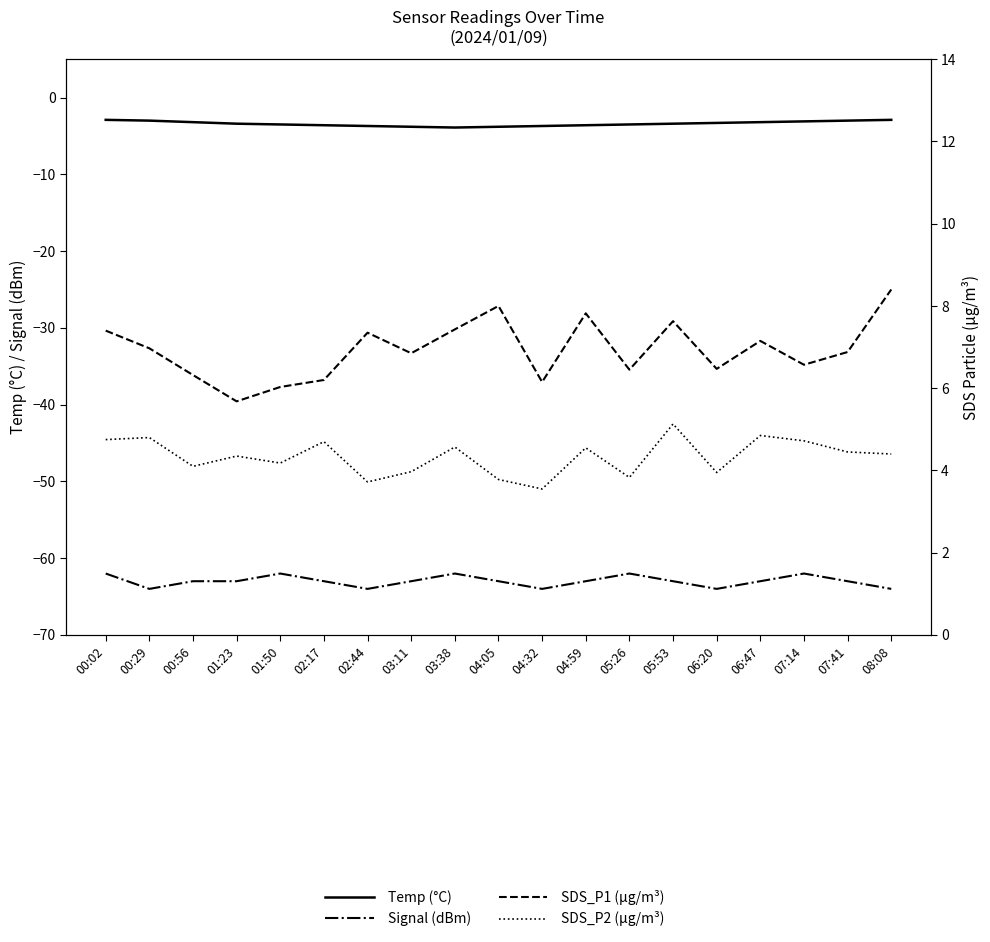

What are all the series names shown in the legend?

Temp, Signal, SDS_P1, SDS_P2